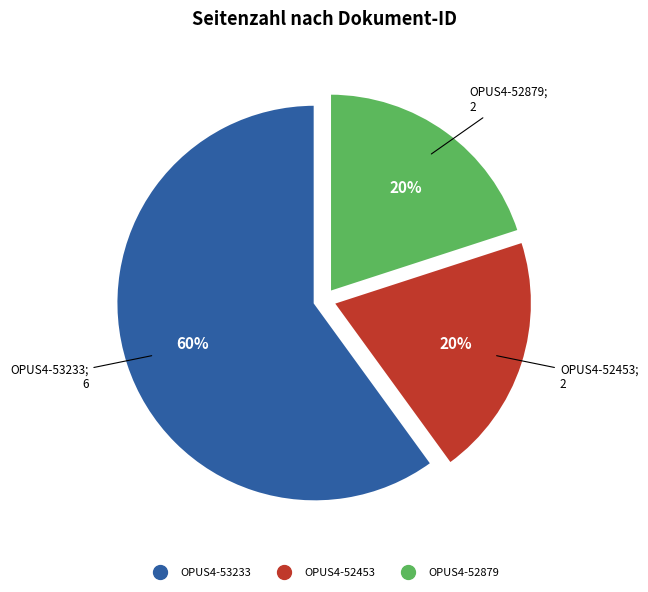

To the nearest percent, what percentage of the pie is OPUS4-53233?

60%